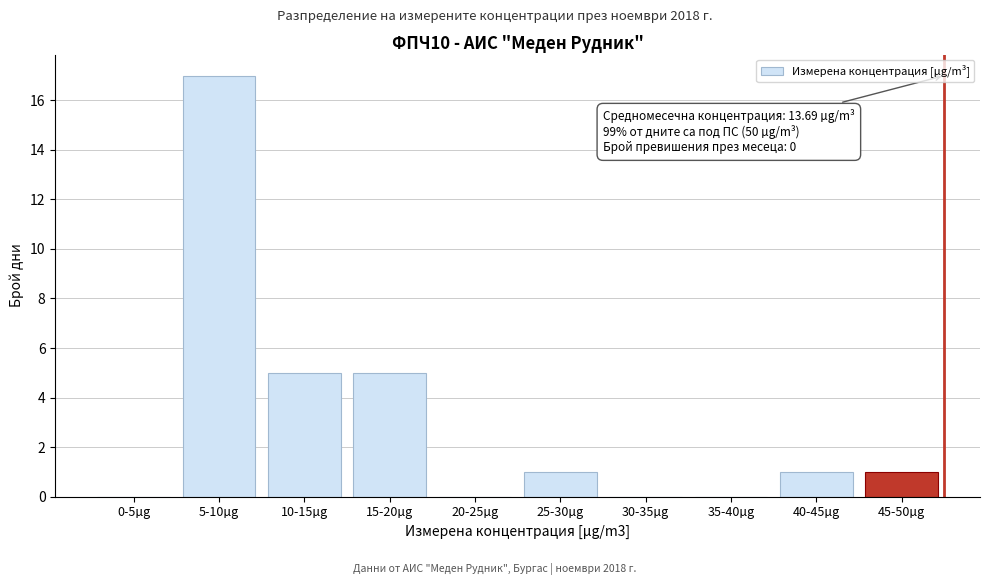

Reading left to right, what are all the values shown in this chart?

0-5µg=0	5-10µg=17	10-15µg=5	15-20µg=5	20-25µg=0	25-30µg=1	30-35µg=0	35-40µg=0	40-45µg=1	45-50µg=1